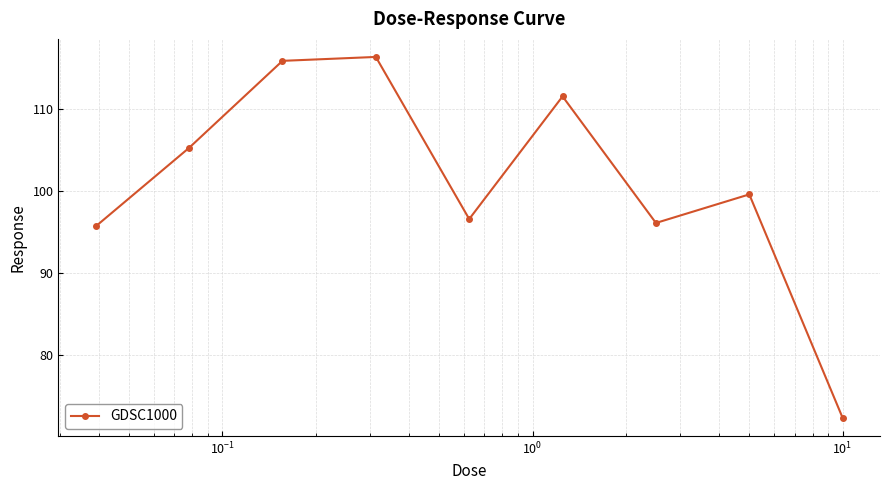

What is the average value?

101.0